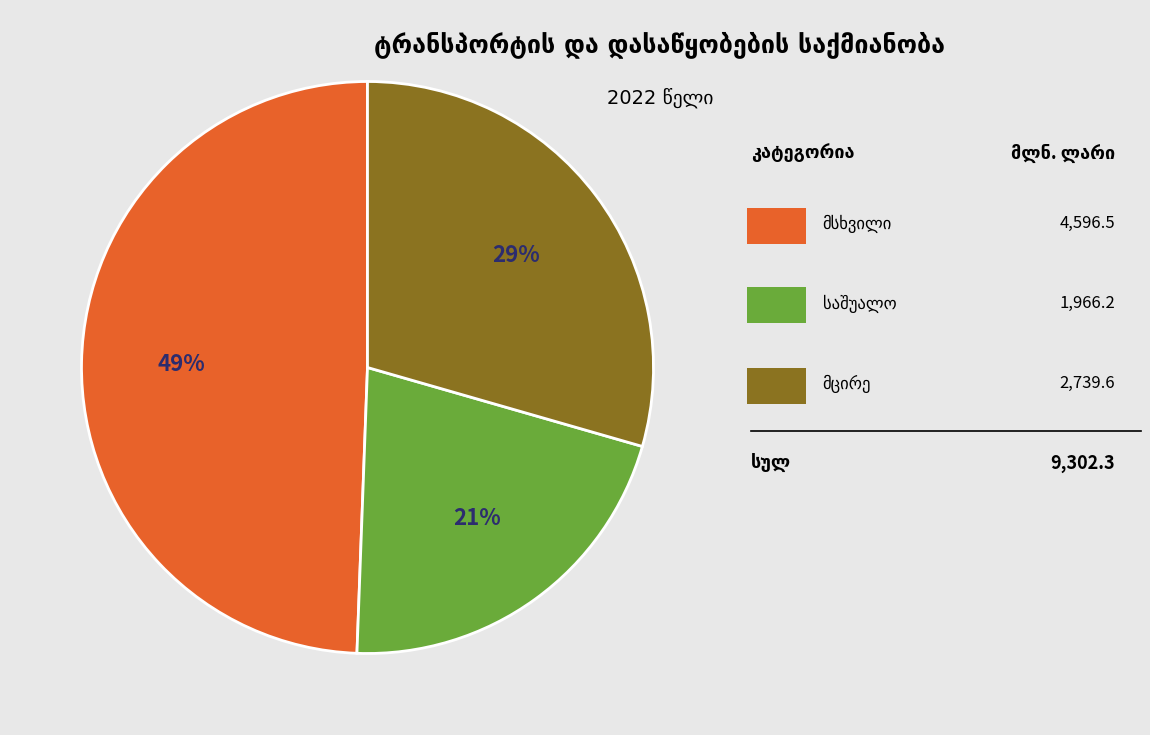

To the nearest percent, what is the average slice percentage?

33%